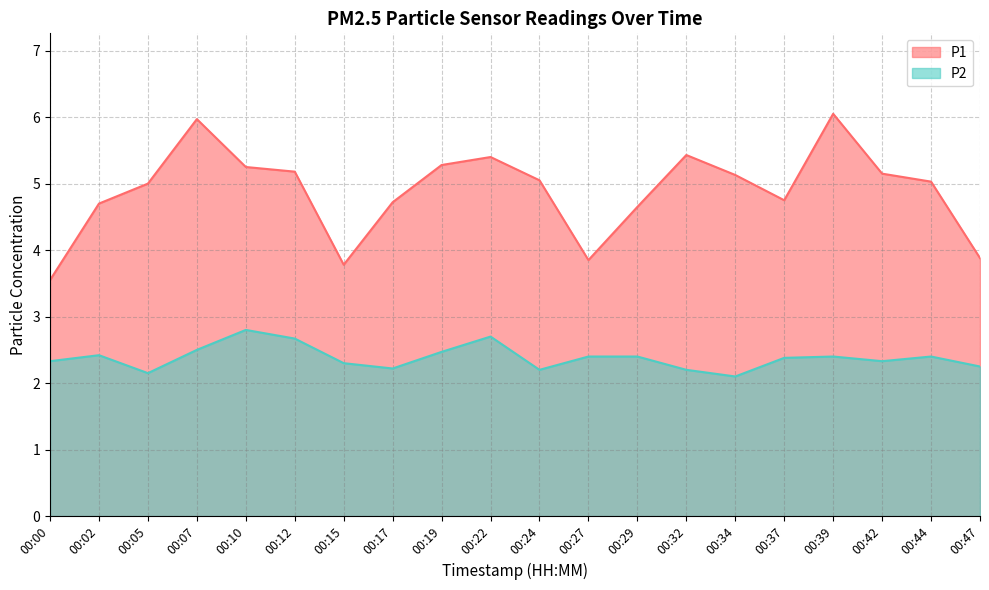

What are all the series names shown in the legend?

P1, P2